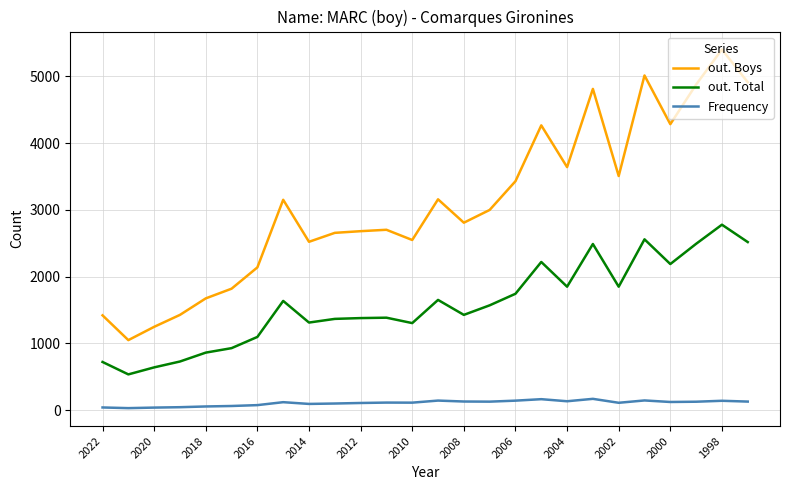

Which series has the largest range (max minus min)?

out. Boys